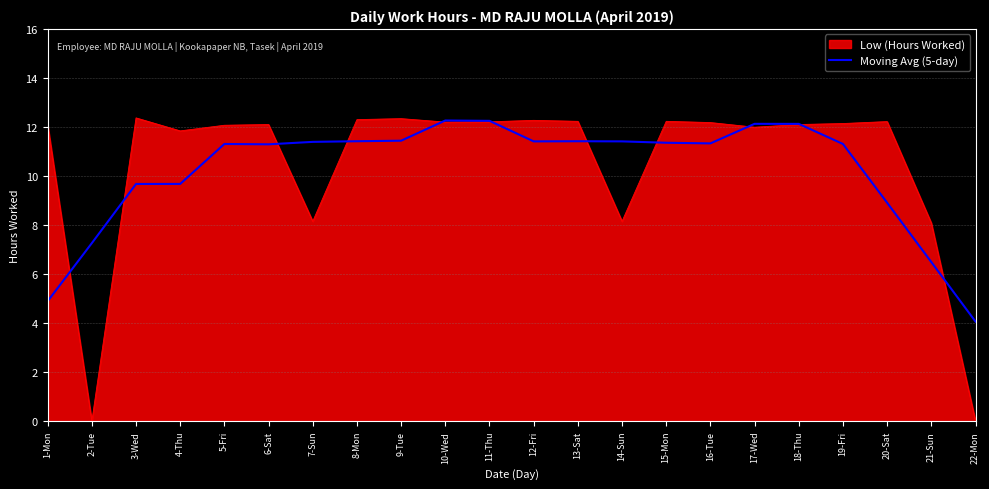

True or false: Low (Hours Worked) has a value of 12.1 at 6-Sat.

True